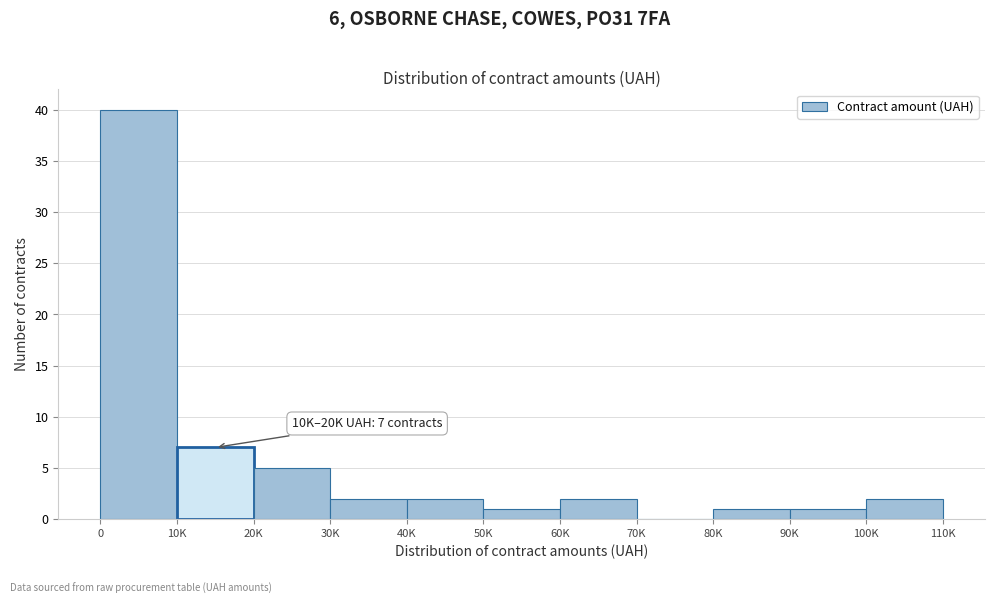

Reading left to right, list all the values displayed in this chart.

0=40	10K=7	20K=5	30K=2	40K=2	50K=1	60K=2	70K=0	80K=1	90K=1	100K=2